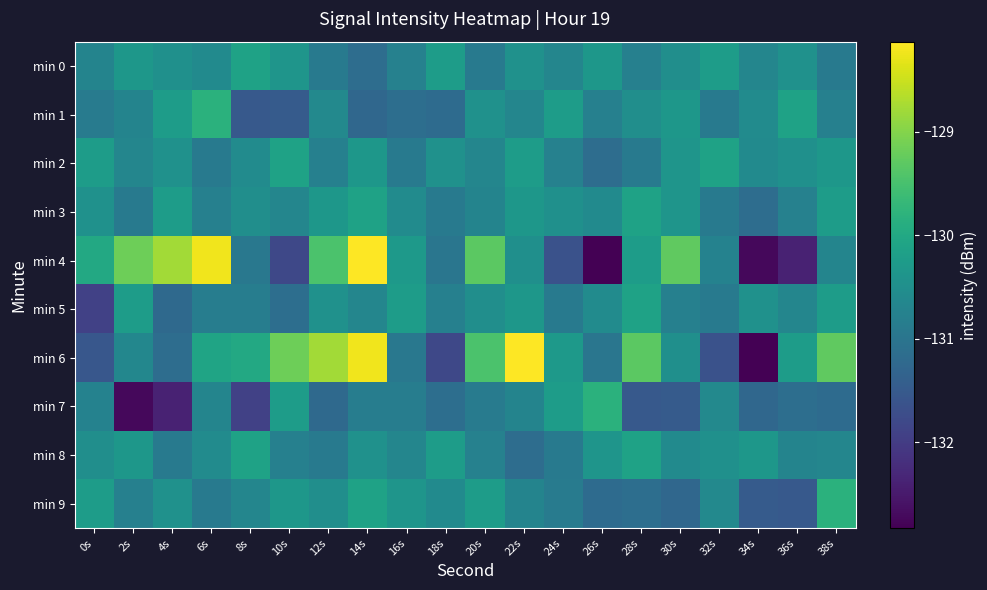

At which category does the chart reach its minimum across all series?

26s